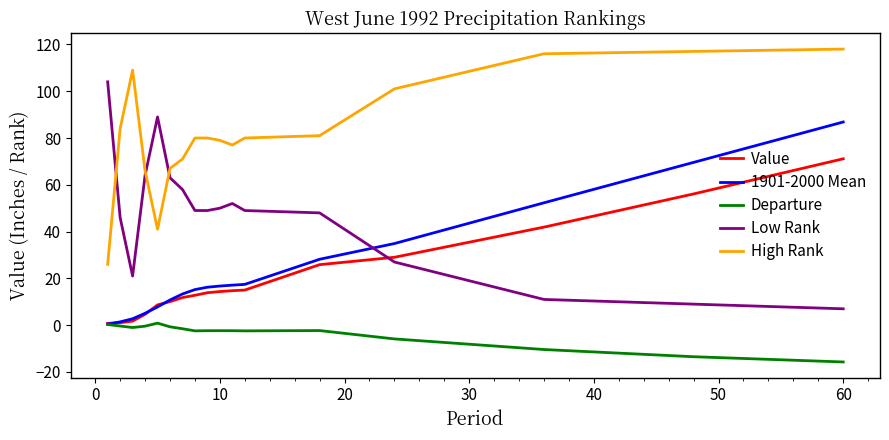

What is the maximum value shown in the chart?

118.0